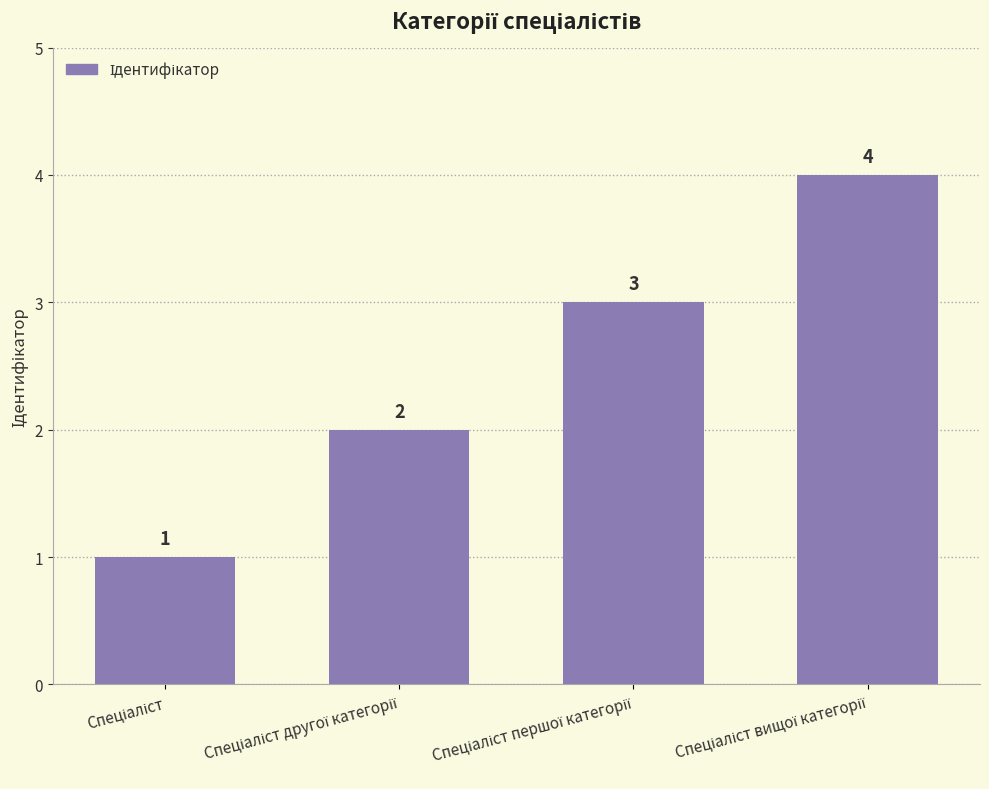

Count the number of data series in this chart.

1